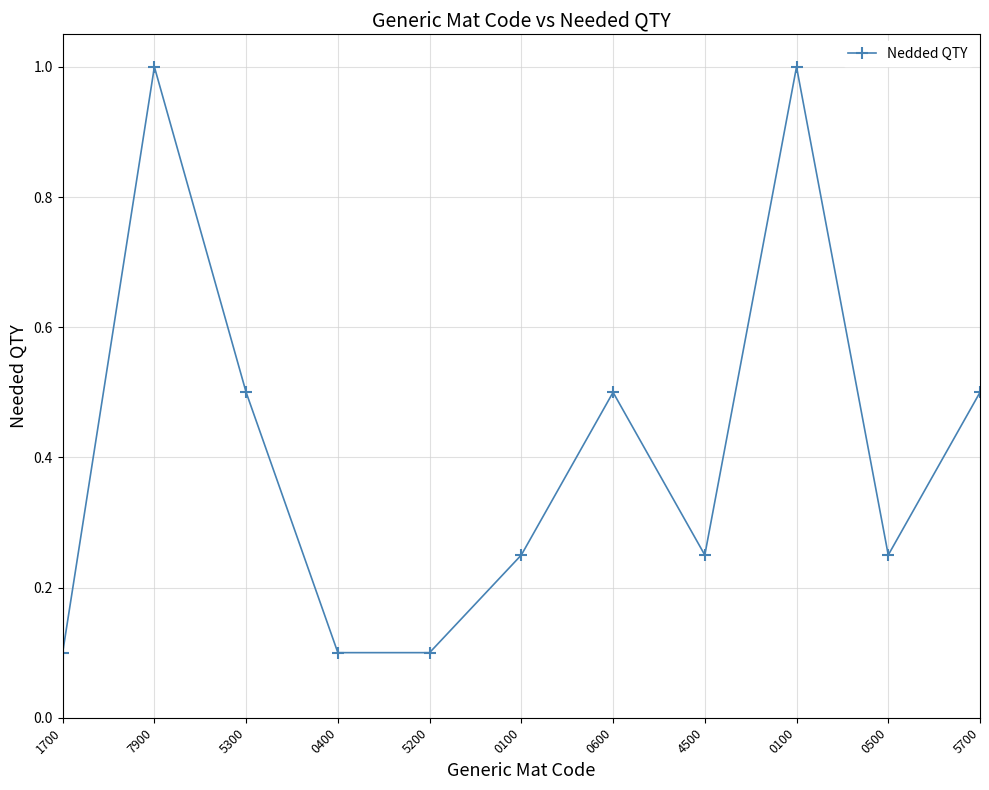

How many data points does each series have?

11